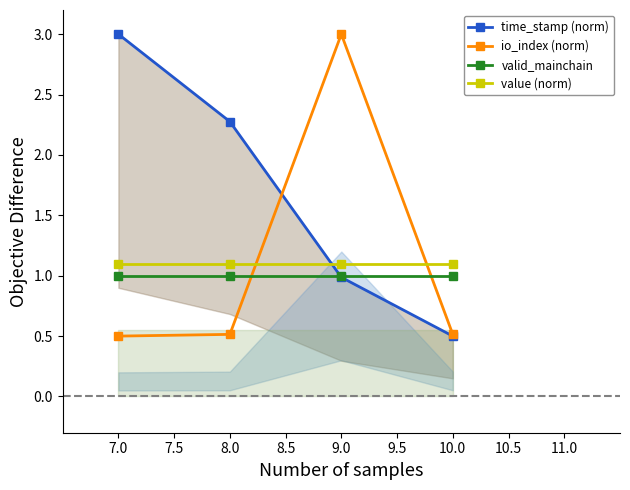

Where do value (norm) and io_index (norm) first cross each other?

8.0 and 9.0